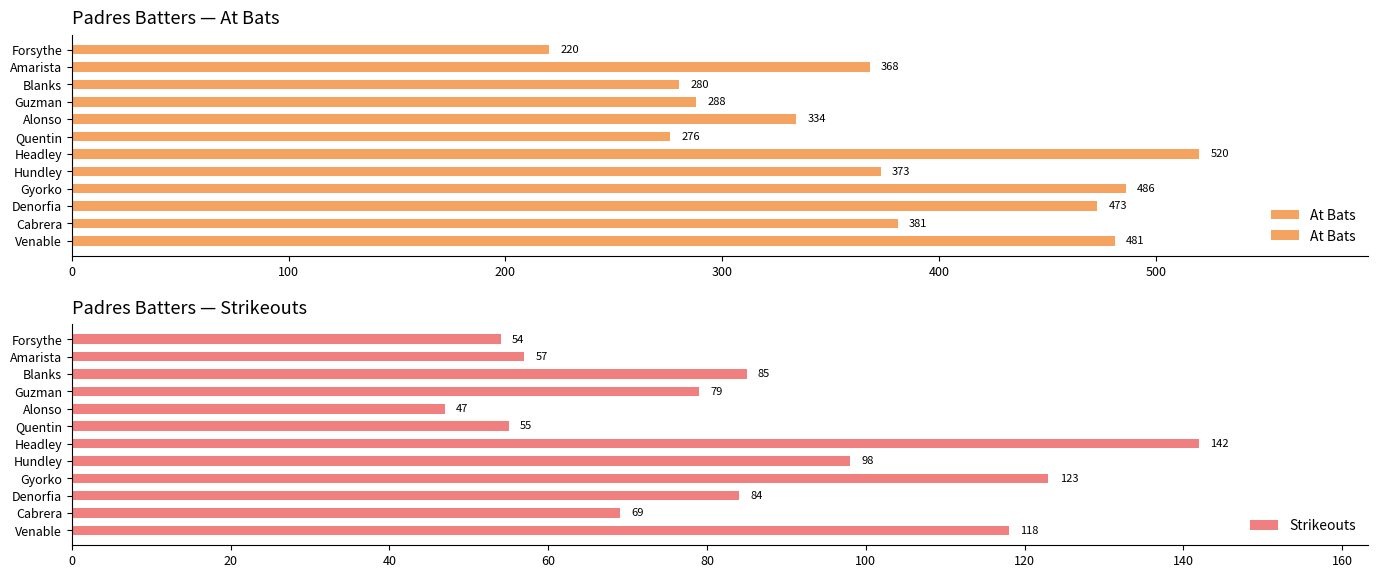

What is the difference between the maximum and minimum values in the Strikeouts series?

95